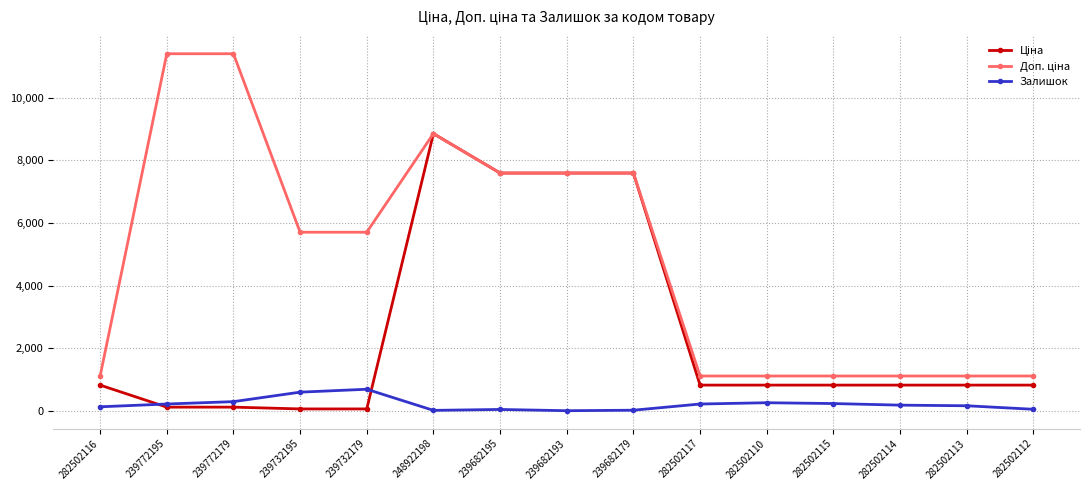

At how many categories does at least one series exceed 3218?

8